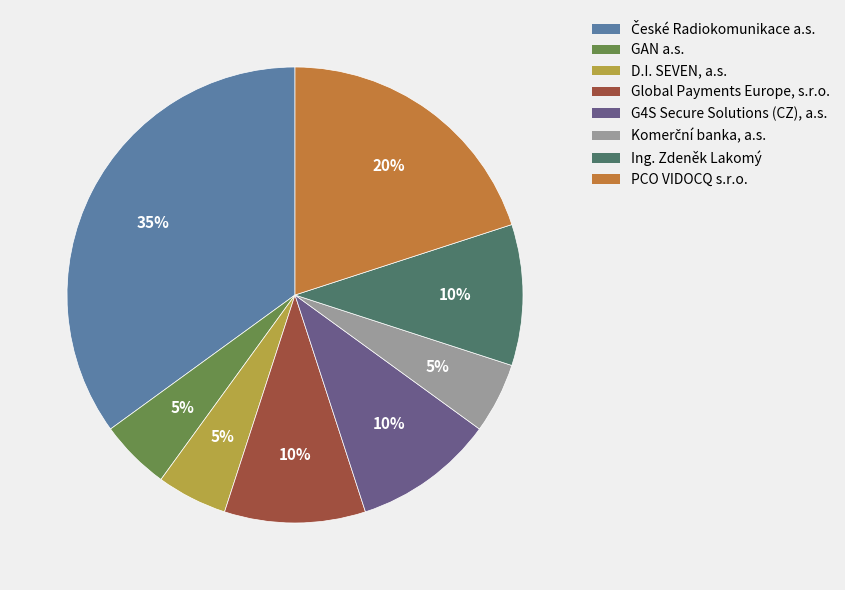

To the nearest percent, what is the combined percentage of Ing. Zdeněk Lakomý and PCO VIDOCQ s.r.o.?

30%